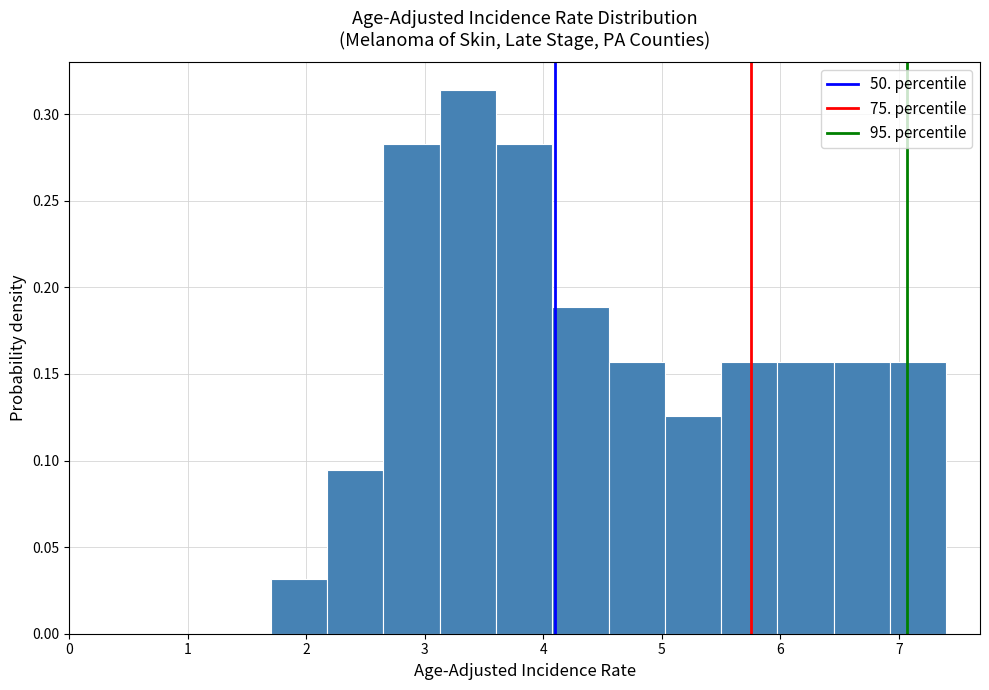

Reading left to right, transcribe this chart: for each bar, give the range it covers on the x-axis and its height. Neither the bar edges nor the heights are printed on the chart, so give them approximately, as read against the axes.

1.7 to 2.2: 0.030
2.2 to 2.7: 0.095
2.7 to 3.1: 0.285
3.1 to 3.6: 0.315
3.6 to 4.1: 0.285
4.1 to 4.6: 0.190
4.6 to 5.0: 0.155
5.0 to 5.5: 0.125
5.5 to 6.0: 0.155
6.0 to 6.5: 0.155
6.5 to 6.9: 0.155
6.9 to 7.4: 0.155